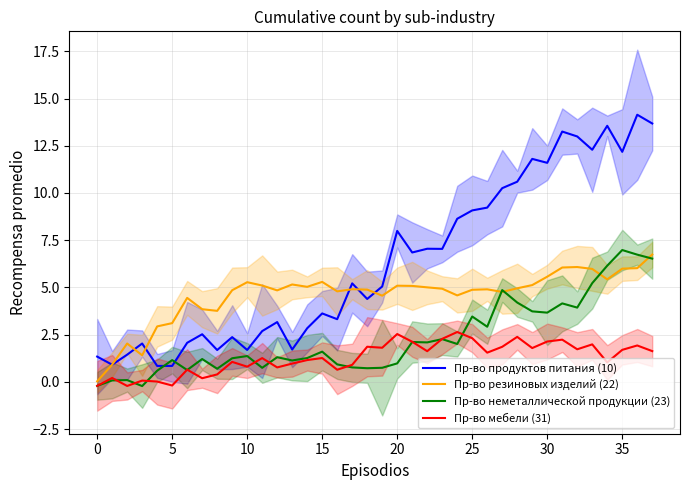

What is the total value across all series at 22?

15.8